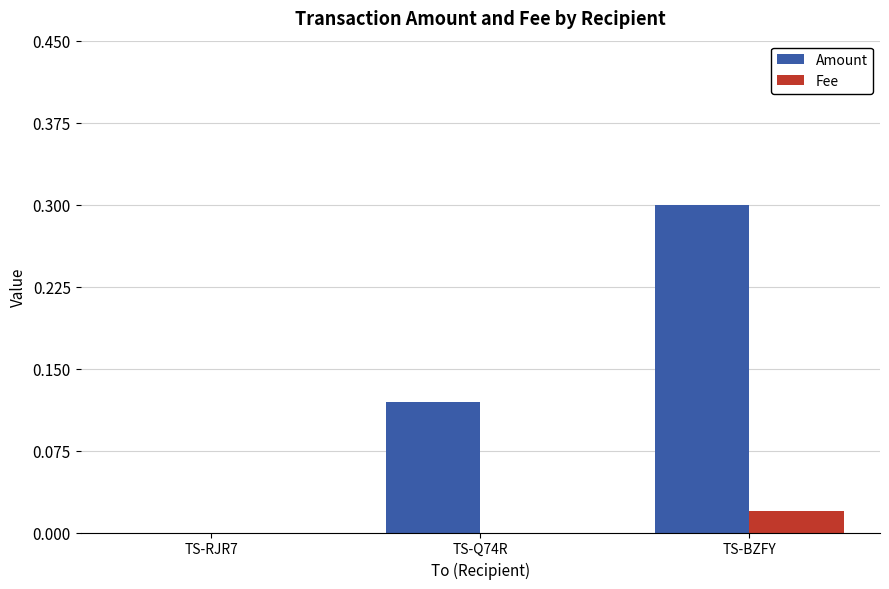

Count the number of data series in this chart.

2